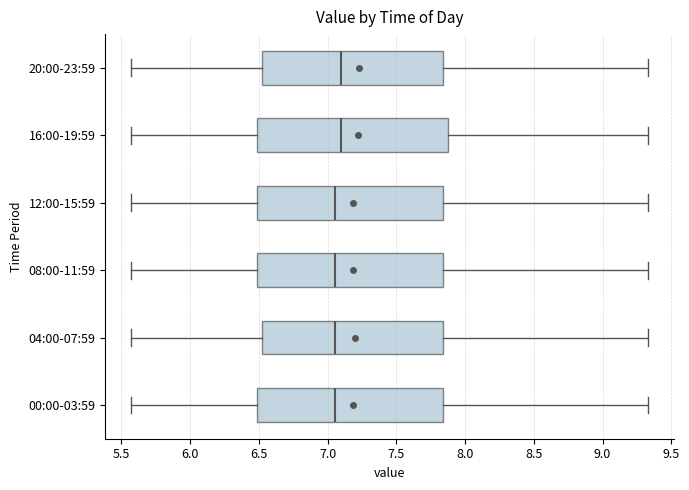

Reading bottom to top, transcribe this box plot: for each box, give where its median line is, the range the box spans, and where its two whiskers end, as read against the x-axis. The values are not printed on the chart, so give them approximately, as read against the axis.

00:00-03:59: median 7.05, box 6.50 to 7.85, whiskers 5.55 to 9.35
04:00-07:59: median 7.05, box 6.50 to 7.85, whiskers 5.55 to 9.35
08:00-11:59: median 7.05, box 6.50 to 7.85, whiskers 5.55 to 9.35
12:00-15:59: median 7.05, box 6.50 to 7.85, whiskers 5.55 to 9.35
16:00-19:59: median 7.10, box 6.50 to 7.90, whiskers 5.55 to 9.35
20:00-23:59: median 7.10, box 6.50 to 7.85, whiskers 5.55 to 9.35